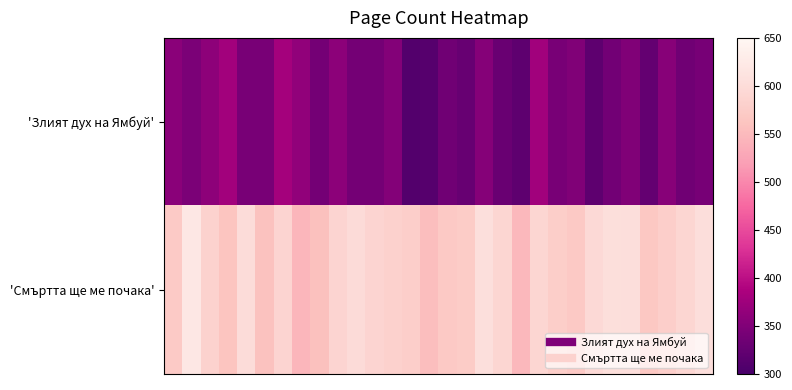

Reading right to left, extract all data points from this chart.

'Злият дух на Ямбуй': 342.2	336.0	355.5	325.0	350.2	337.1	319.5	349.4	343.5	377.3	319.8	329.8	354.3	327.7	336.8	313.5	309.7	352.8	338.7	338.7	358.9	338.6	363.3	379.6	343.3	343.3	378.5	361.0	345.2	357.9
'Смъртта ще ме почака': 603.5	590.6	577.8	567.2	602.6	604.6	596.2	570.5	576.3	590.5	548.7	590.9	605.1	574.8	569.6	554.4	578.0	581.7	587.4	598.8	587.9	557.4	544.8	588.2	559.6	600.5	562.8	583.7	621.0	572.0